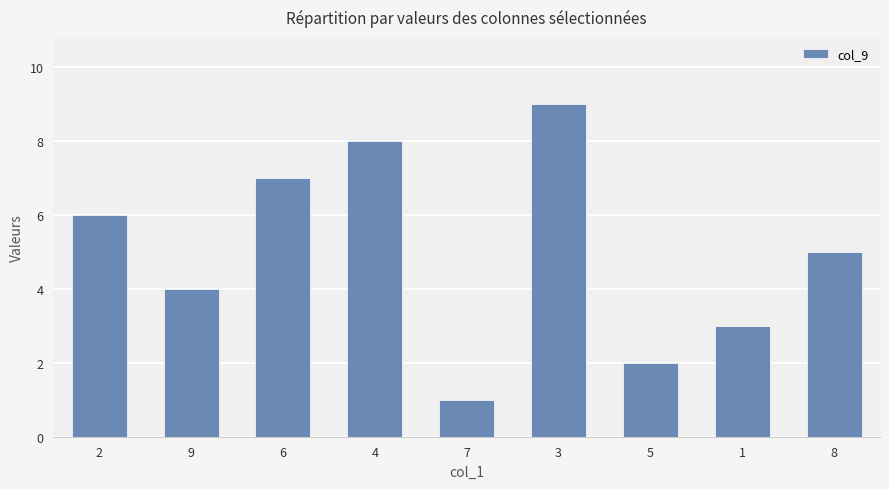

Reading left to right, transcribe all the data shown in this chart.

6	4	7	8	1	9	2	3	5